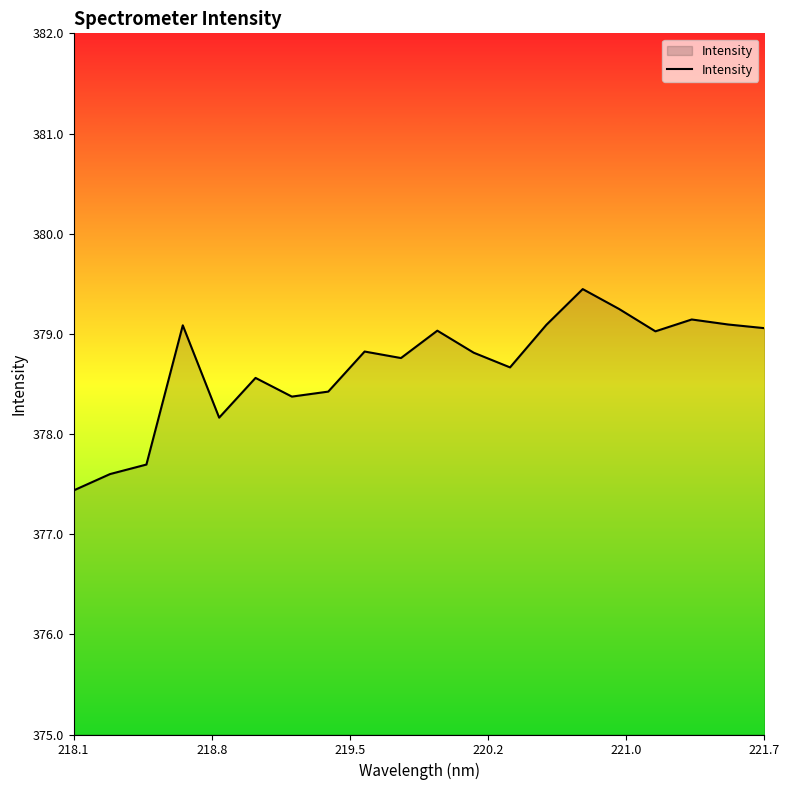

True or false: the data has more than 1 interior local peaks.

True